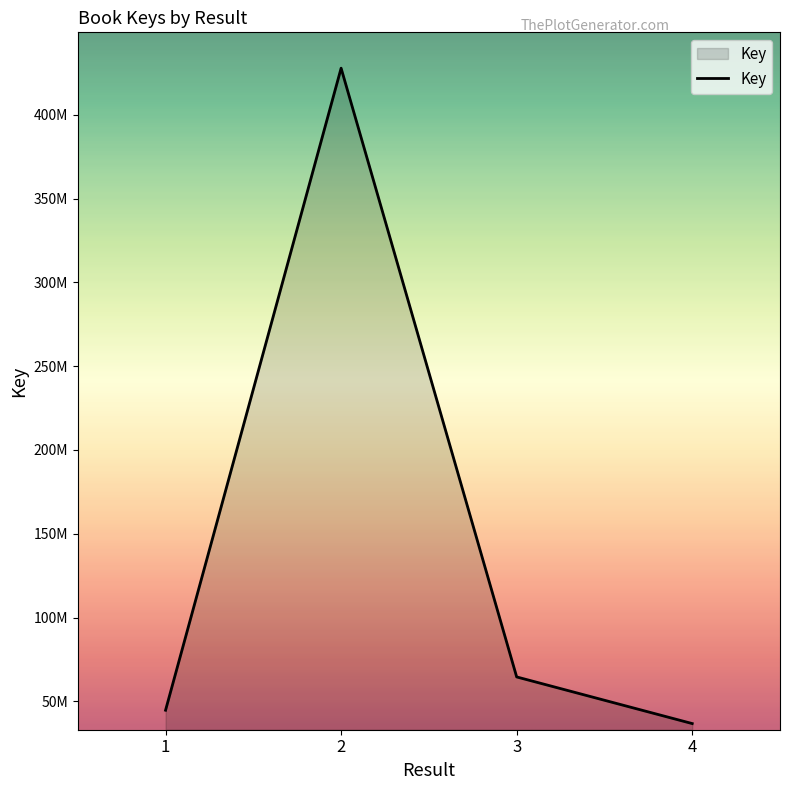

Reading left to right, what are all the values shown in this chart?

1=44695299	2=427833891	3=64563133	4=36734738